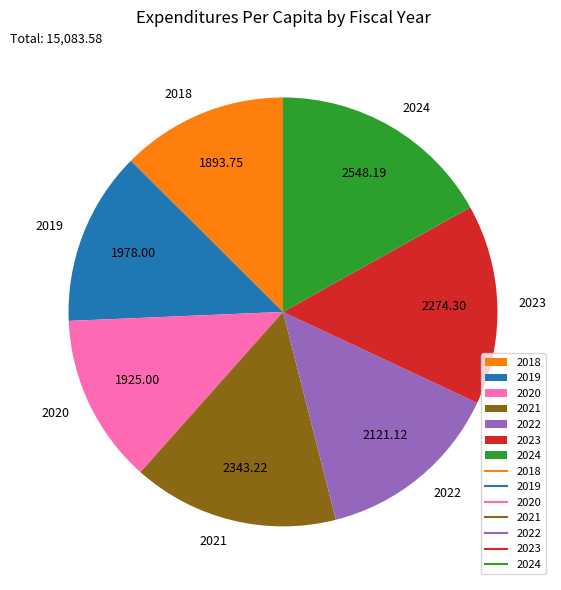

What is the largest slice in the pie chart?

2024